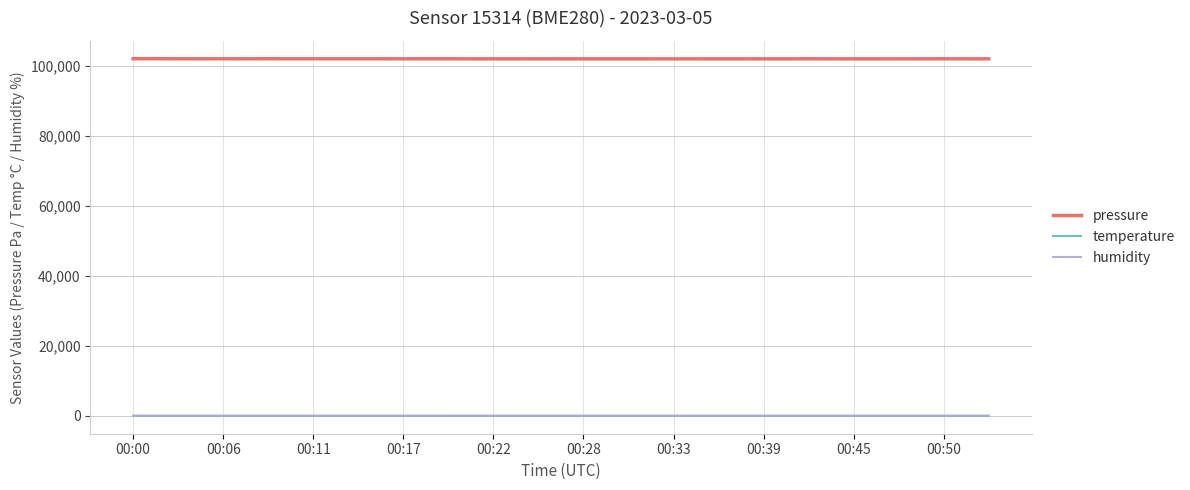

Which series has the largest total across all categories?

pressure